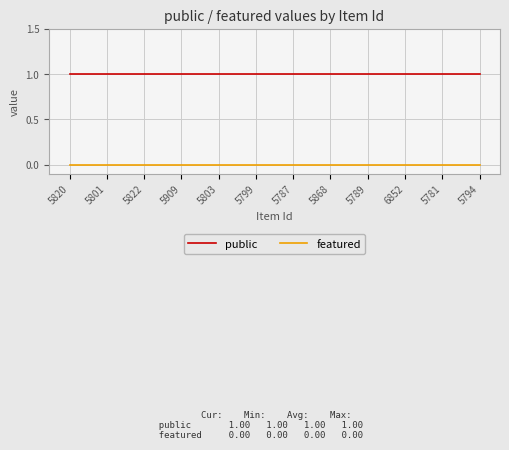

Reading right to left, extract all data points from this chart.

public: 5794=1	5781=1	6852=1	5789=1	5868=1	5787=1	5799=1	5803=1	5909=1	5822=1	5801=1	5820=1
featured: 5794=0	5781=0	6852=0	5789=0	5868=0	5787=0	5799=0	5803=0	5909=0	5822=0	5801=0	5820=0